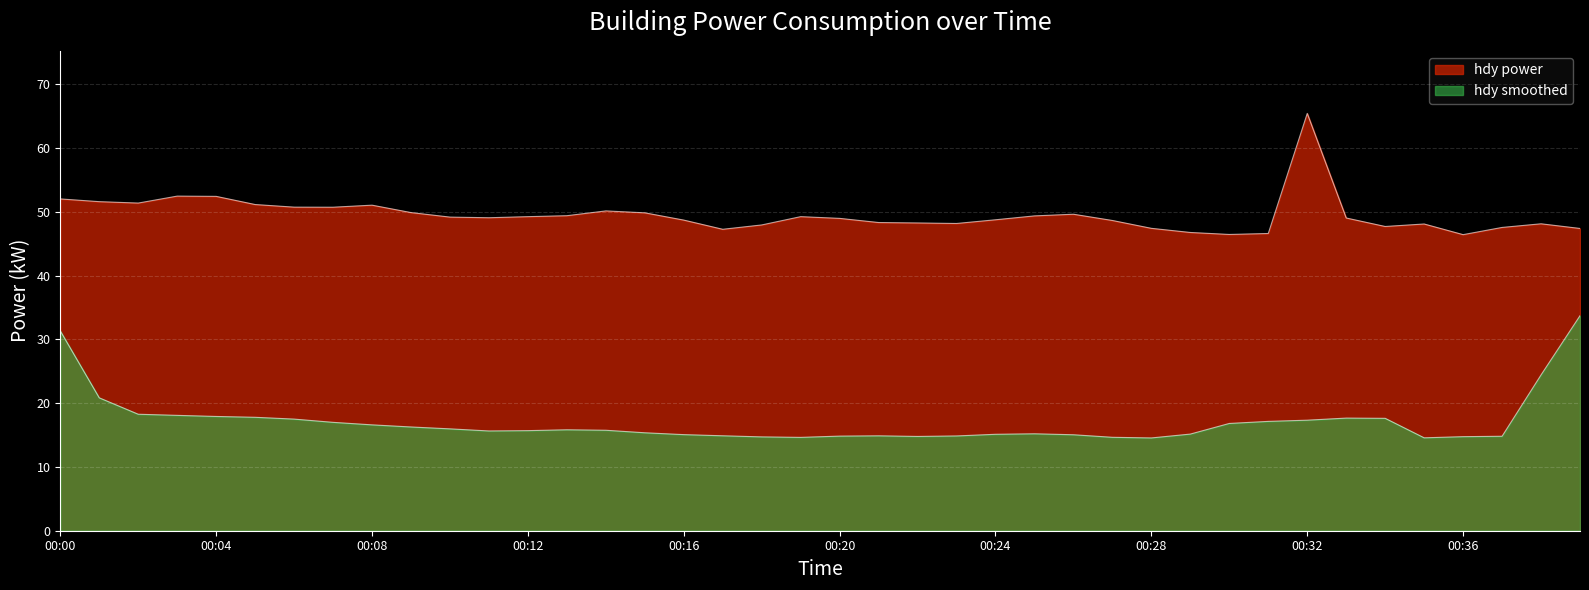

What is the difference between the values at 00:00 and 00:31?

5.4